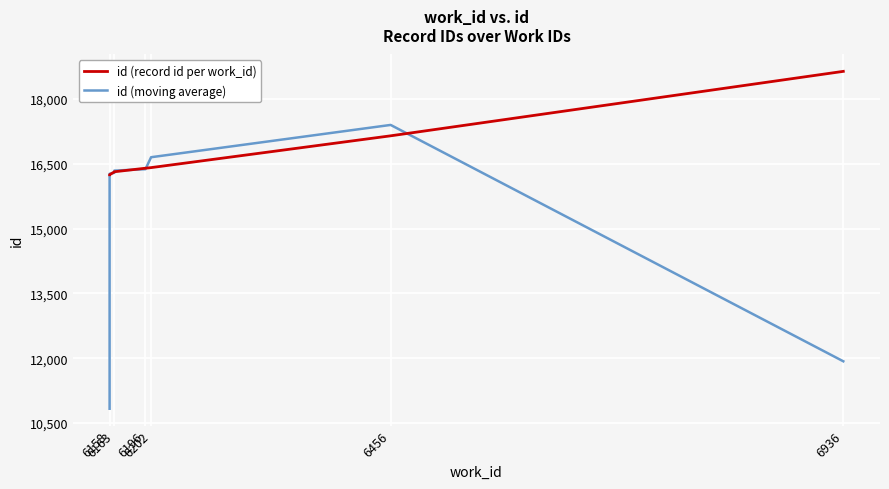

Which series has the largest range (max minus min)?

id (moving average)